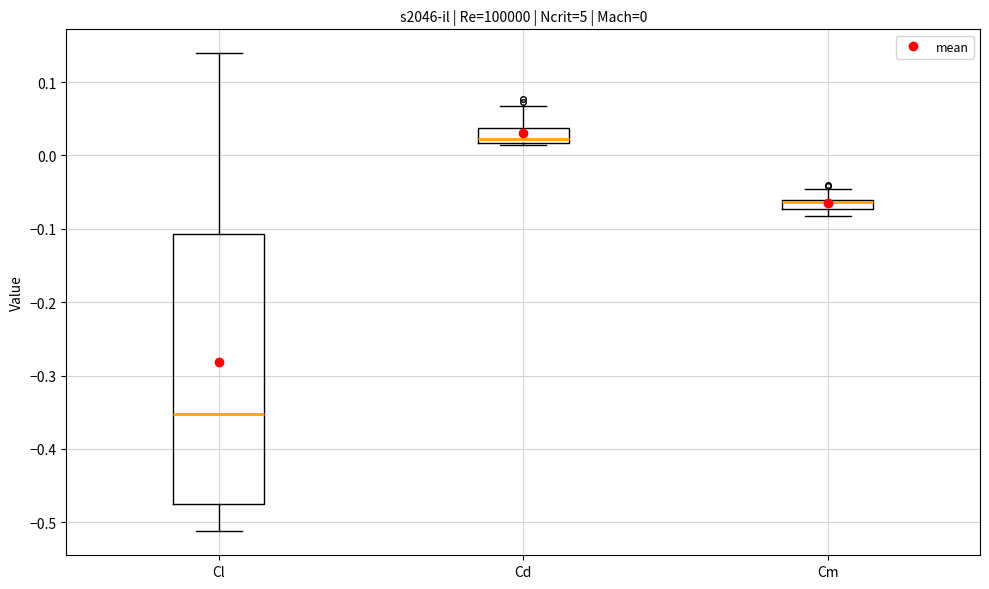

Comparing the boxes themselves (not the whiskers), which one is the tallest?

Cl